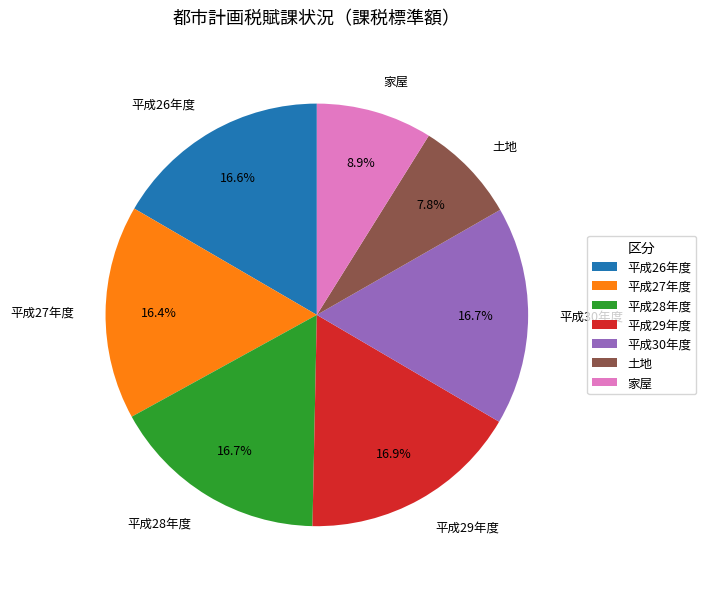

What percentage is the 平成30年度 slice, to the nearest percent?

17%